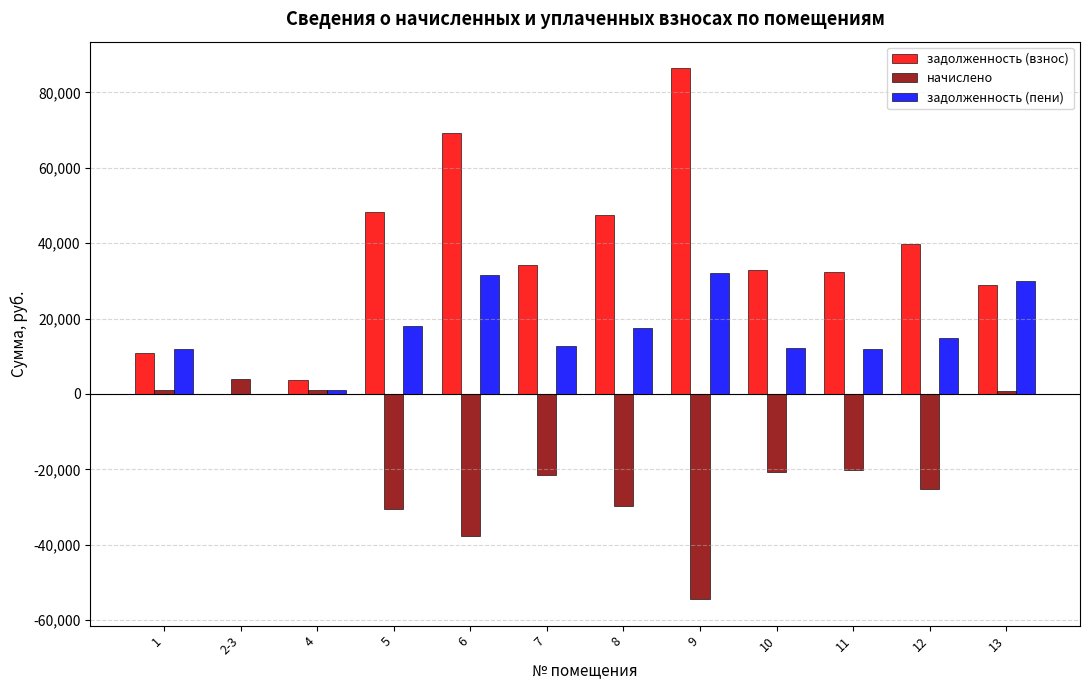

True or false: задолженность (взнос) has a value of 0.1 at 2-3.

True